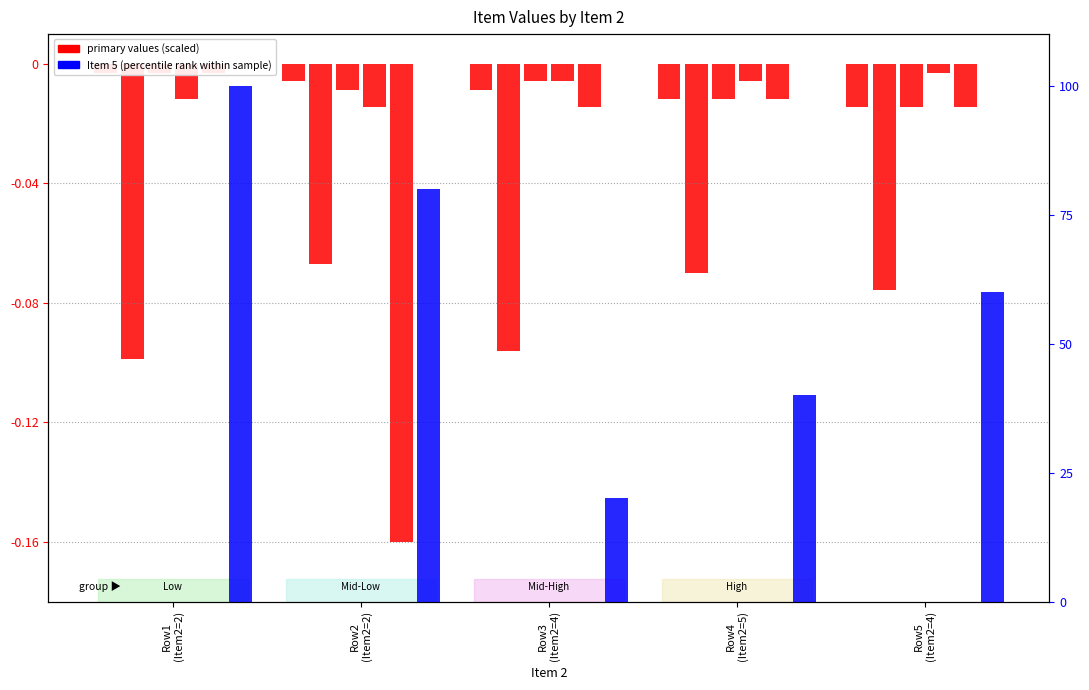

At which category does the chart reach its minimum across all series?

Row5
(Item2=4)